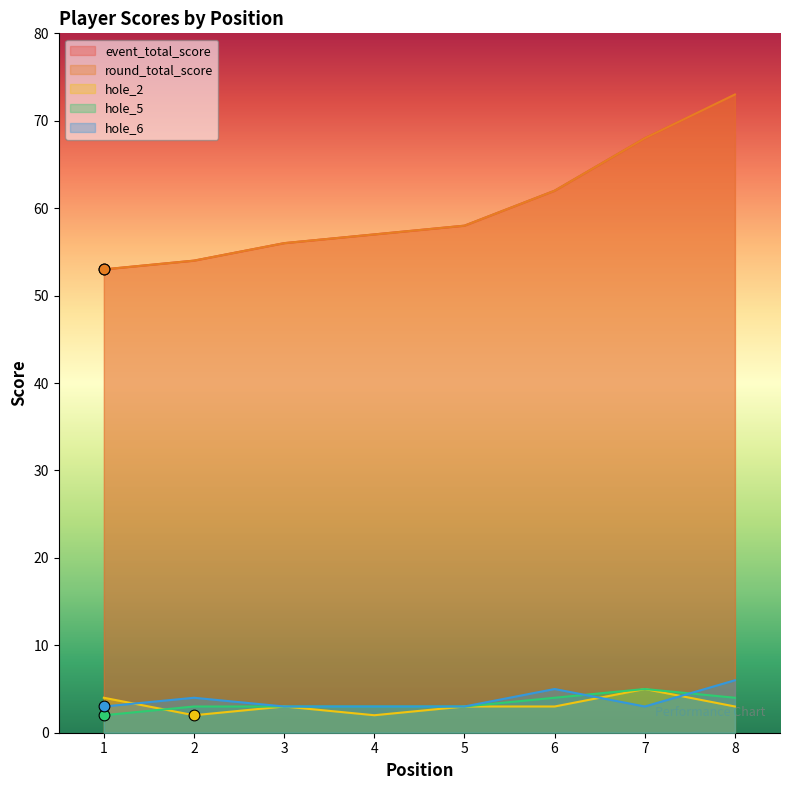

Which series reaches the minimum Y coordinate?

hole_2